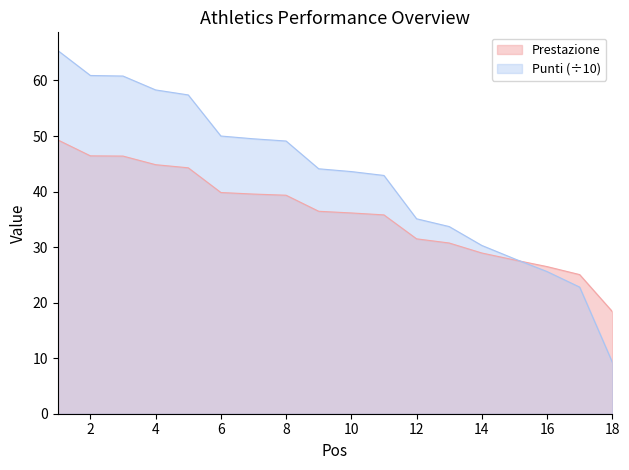

Which category has the lowest value in the Prestazione series?

18